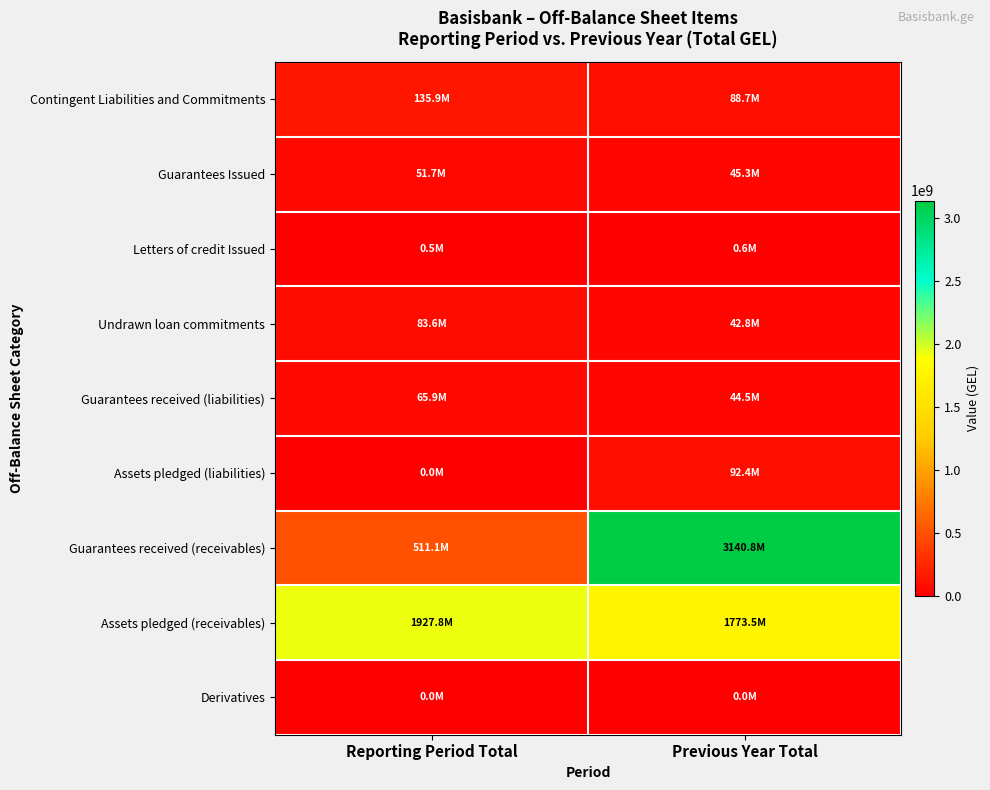

How many categories are shown in the chart?

2